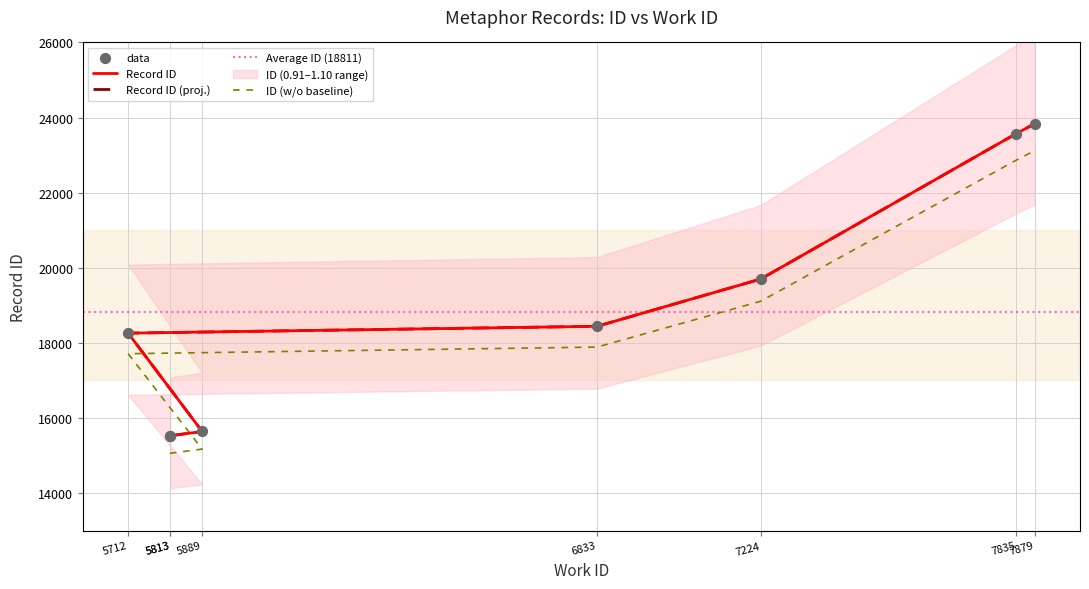

Between 5813 and 7224, which is larger?

7224